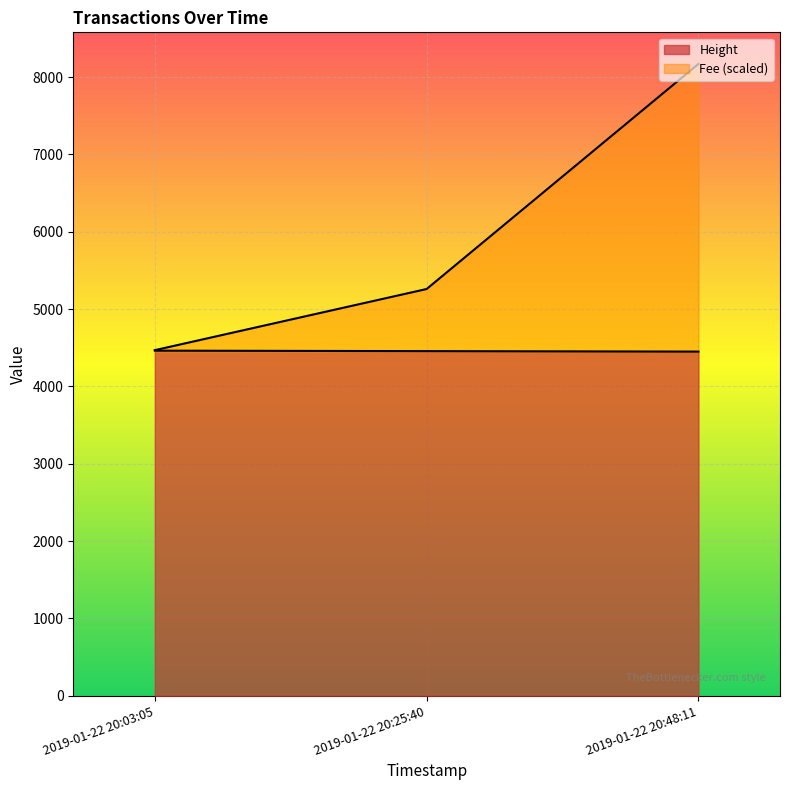

Which series has the largest total across all categories?

Fee